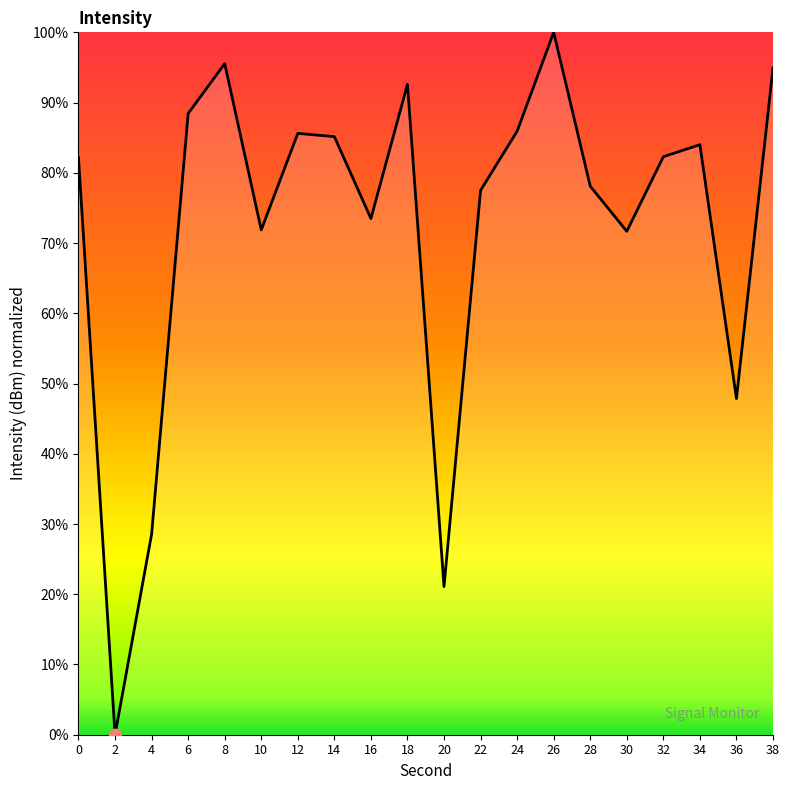

Which has a higher value, 14 or 0?

14